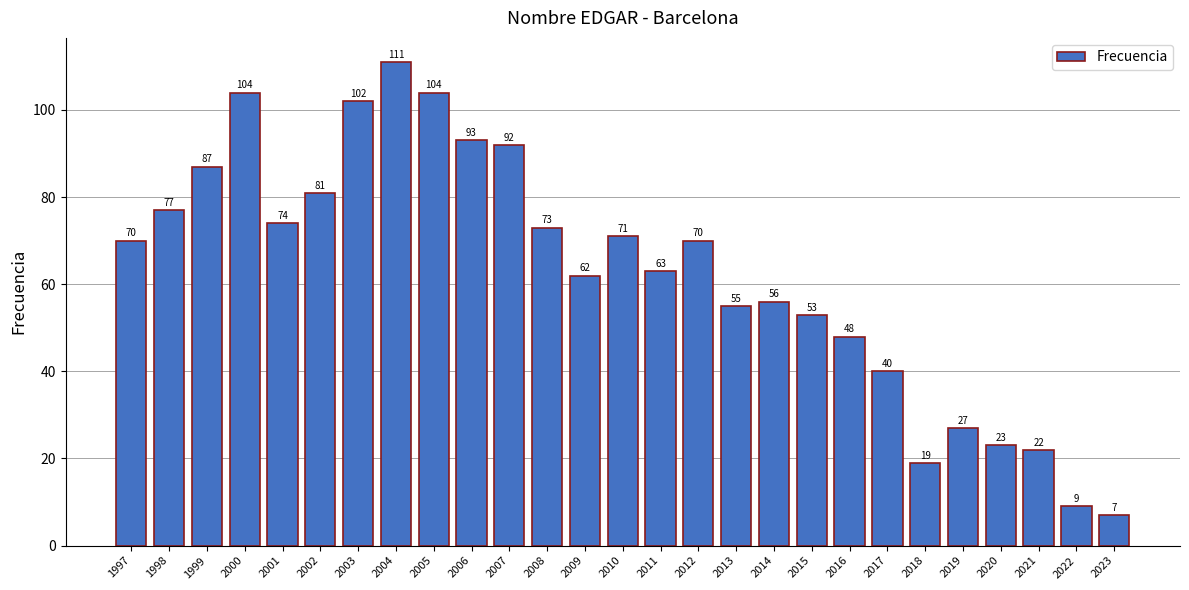

What is the approximate value at 2006, to the nearest 10?

90